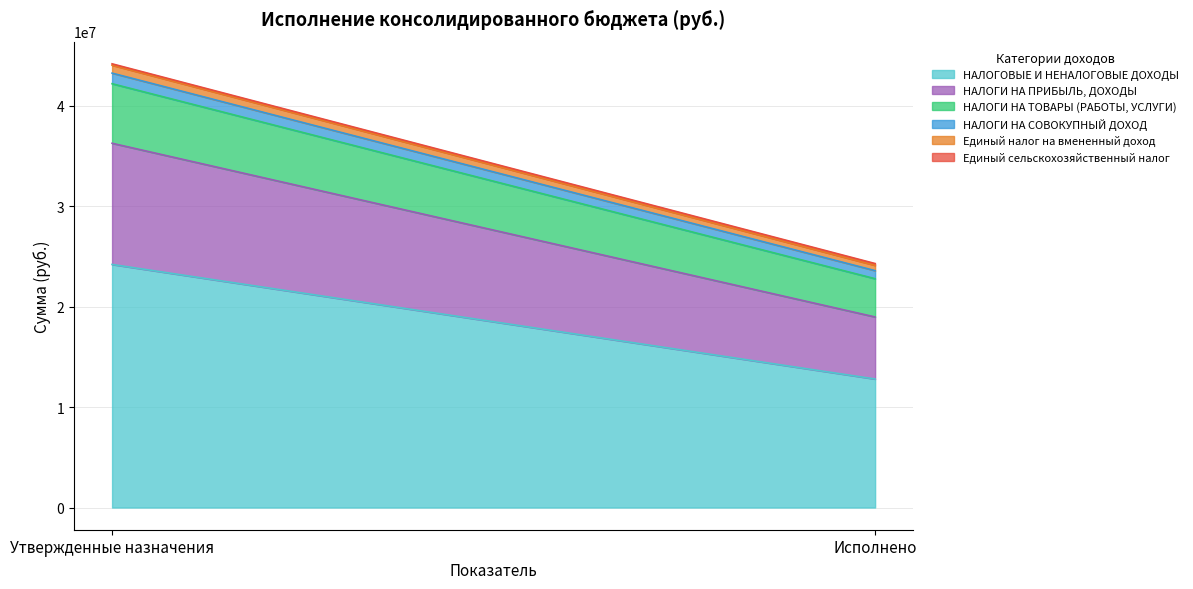

What is the highest value of the Единый сельскохозяйственный налог series?

182865.0